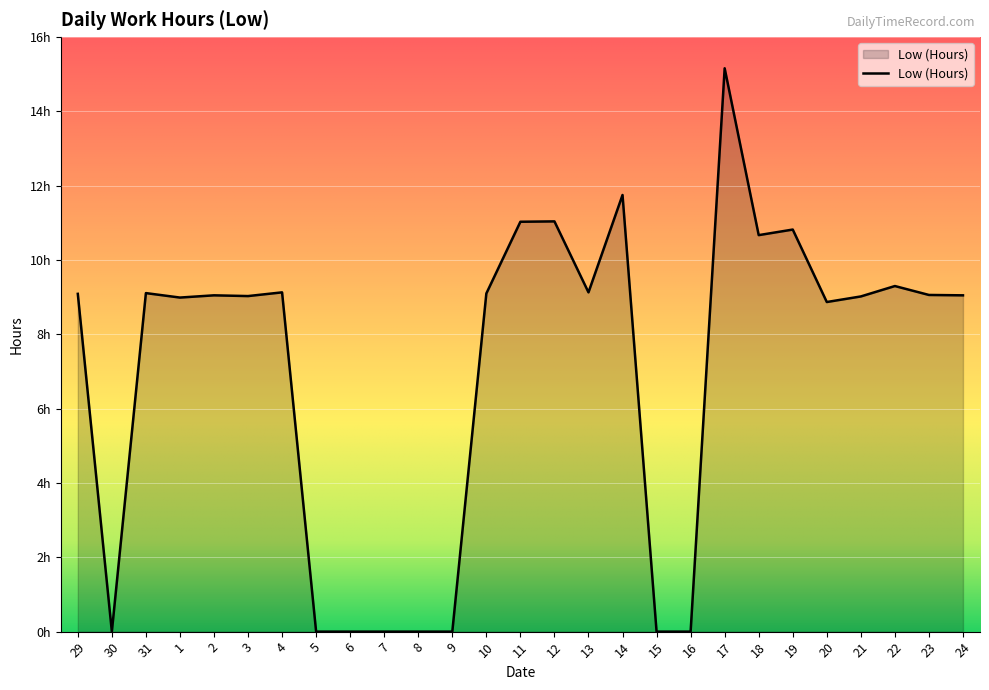

Where is the first local minimum?

30